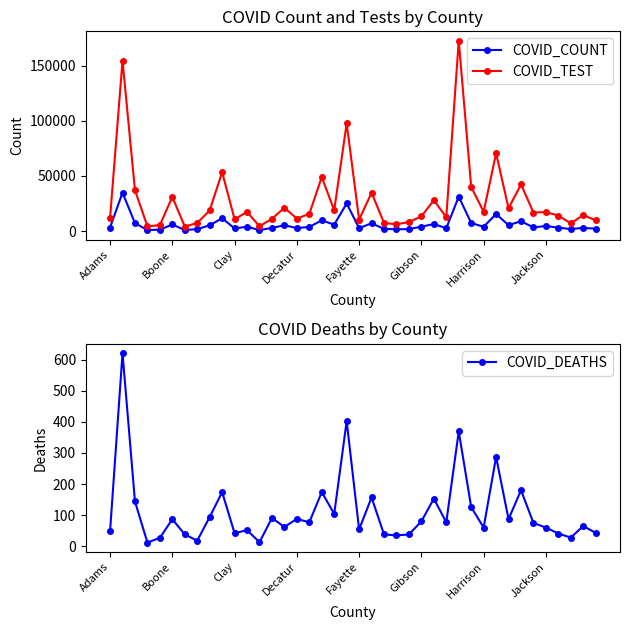

True or false: COVID_TEST and COVID_COUNT intersect in this chart.

False